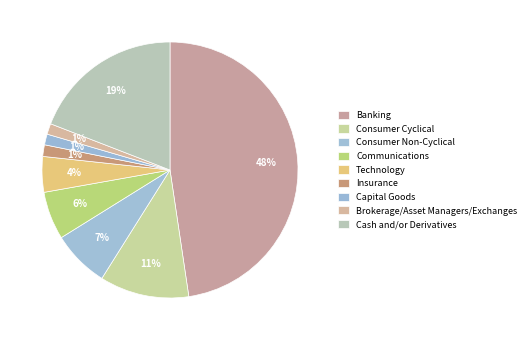

How many slices are in this pie chart?

9